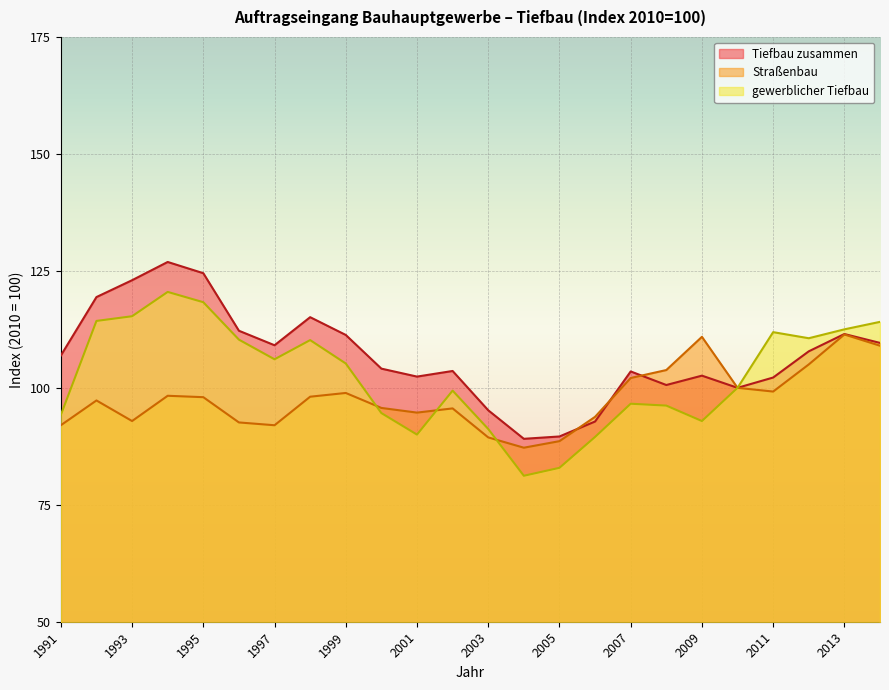

How many intersections are there between Tiefbau zusammen and Straßenbau?

3